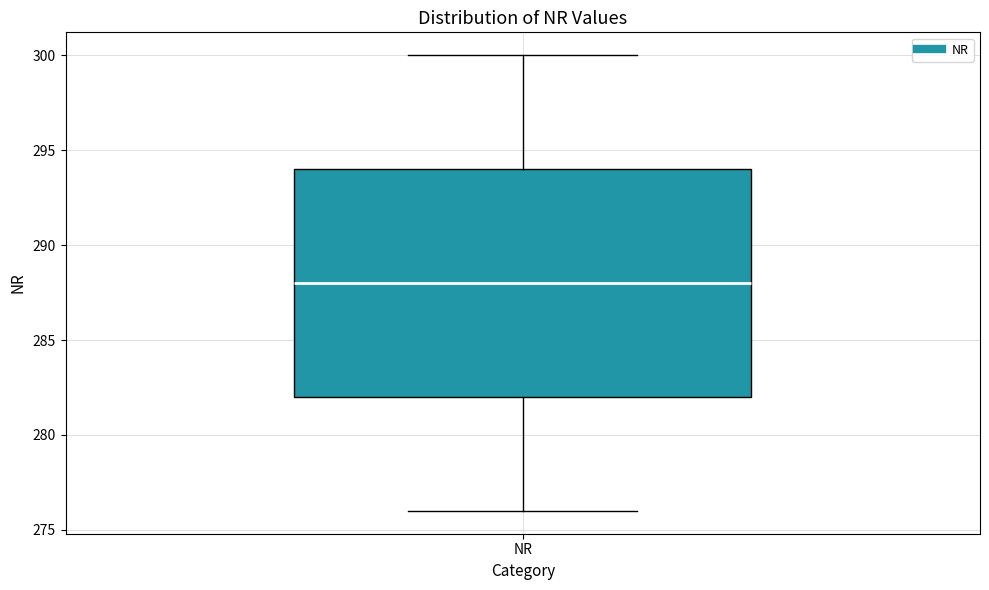

Where does the lower whisker of the box for NR end on the y-axis? The values are not printed on the chart, so give them approximately, as read against the axis.

276